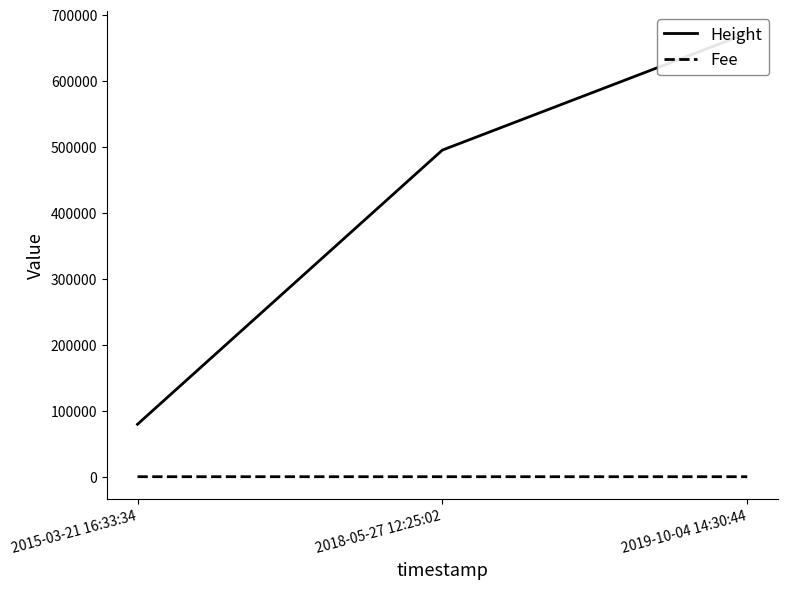

What is the sum of all Fee values?

2.0